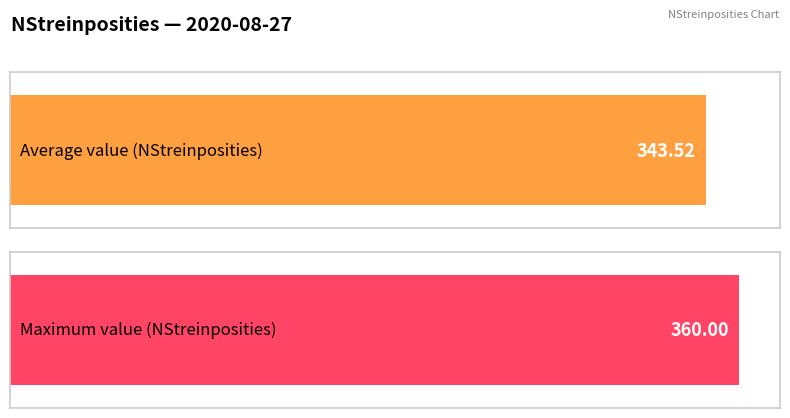

The chart shows a value of 169 at 09:00. True or false?

False